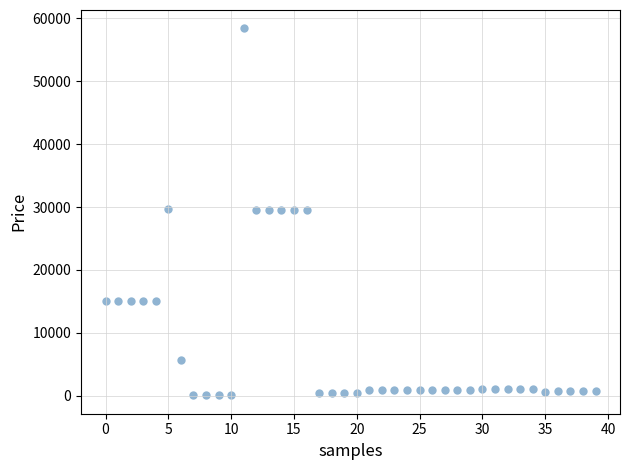

What is the range of Y values (max minus min)?

58369.5